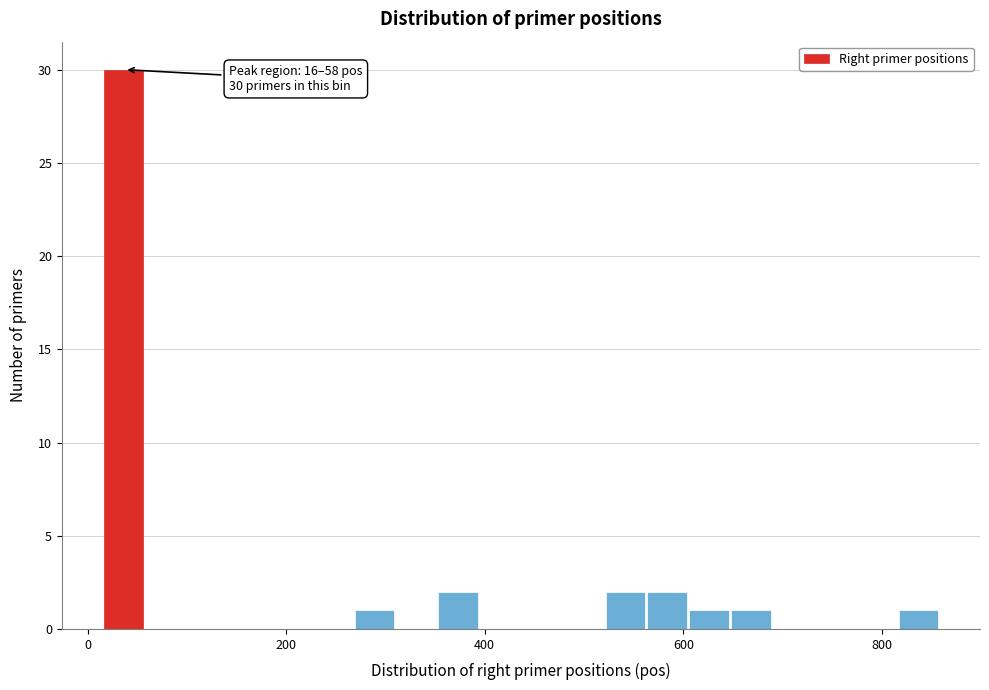

Around what value on the x-axis is the tallest bar? Give the approximate position of its centre, as read against the axis.

40